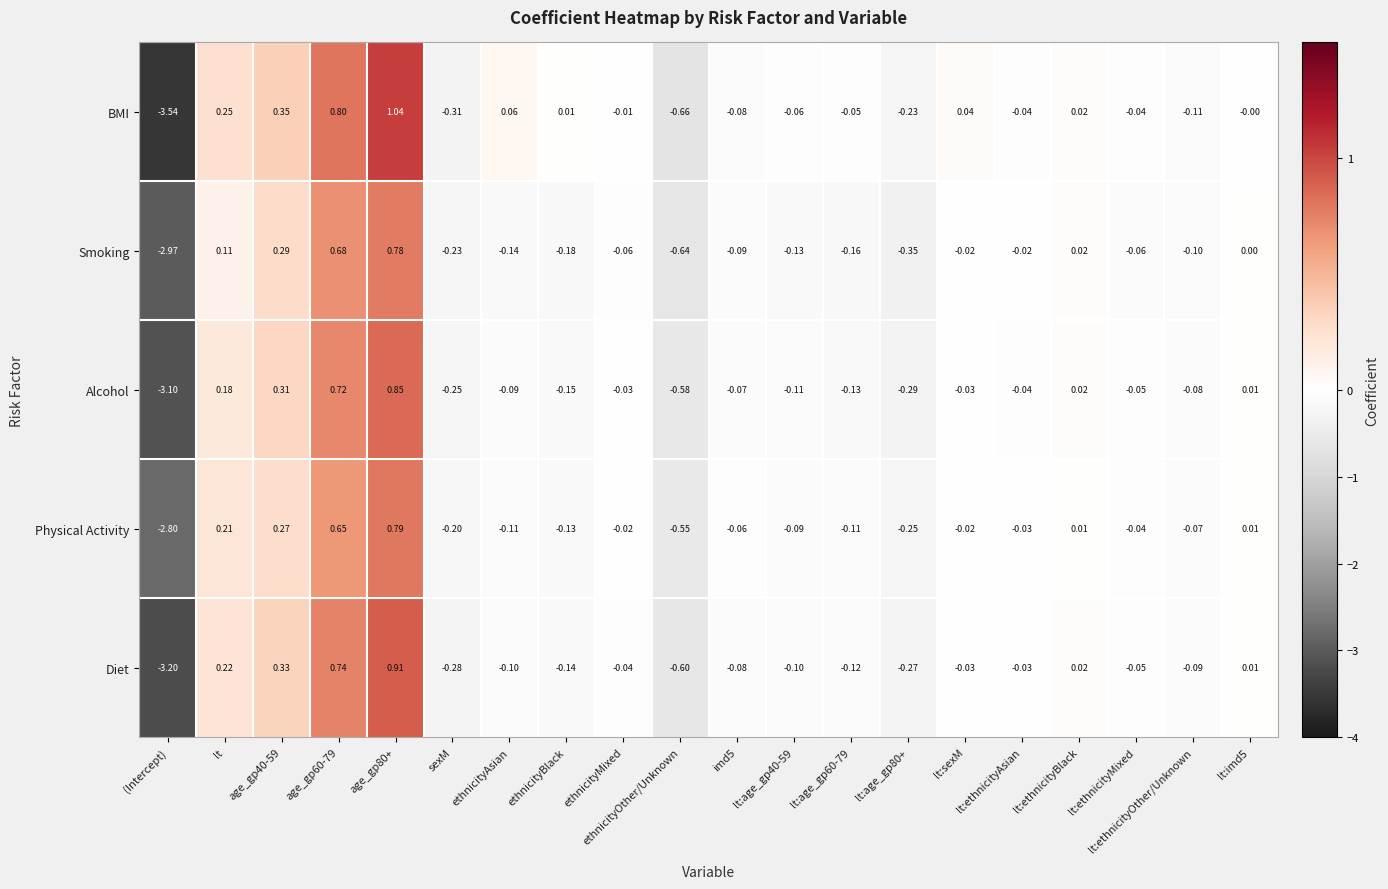

At ethnicityAsian, list the series in order from largest to smallest.

BMI, Alcohol, Diet, Physical Activity, Smoking